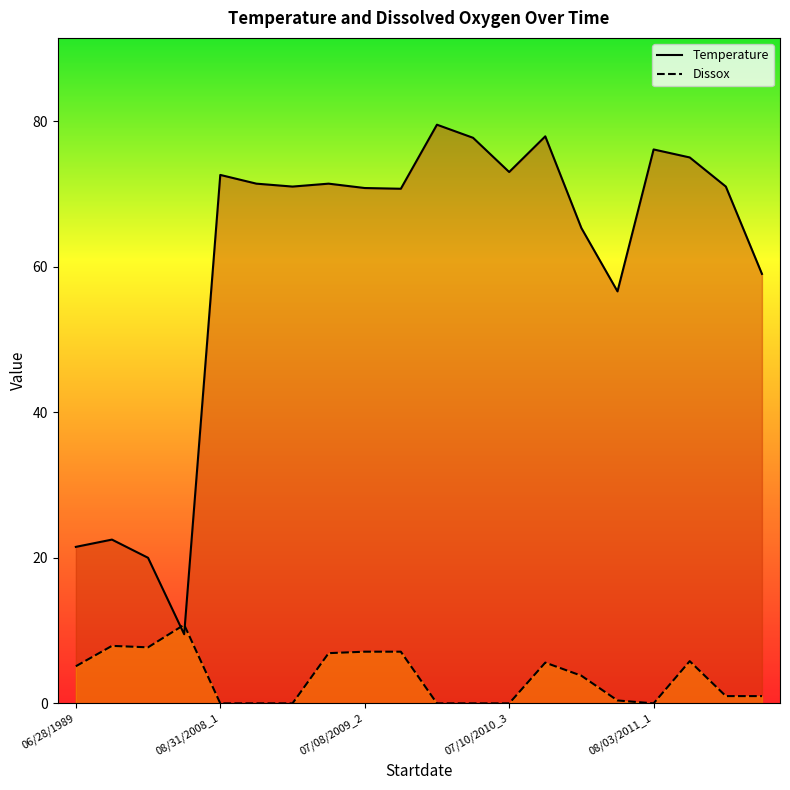

How many intersections are there between Dissox and Temperature?

2